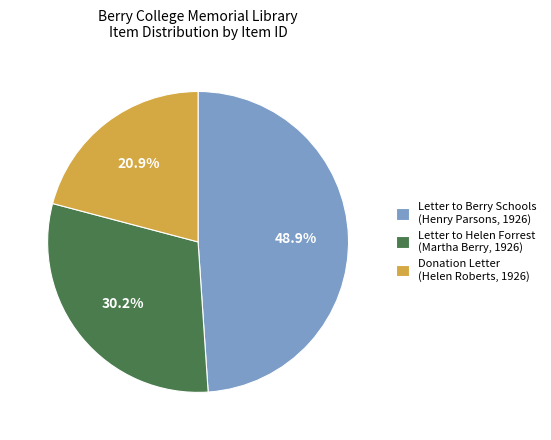

Between Letter to Berry Schools (Henry Parsons, 1926) and Donation Letter (Helen Roberts, 1926), which is larger?

Letter to Berry Schools (Henry Parsons, 1926)